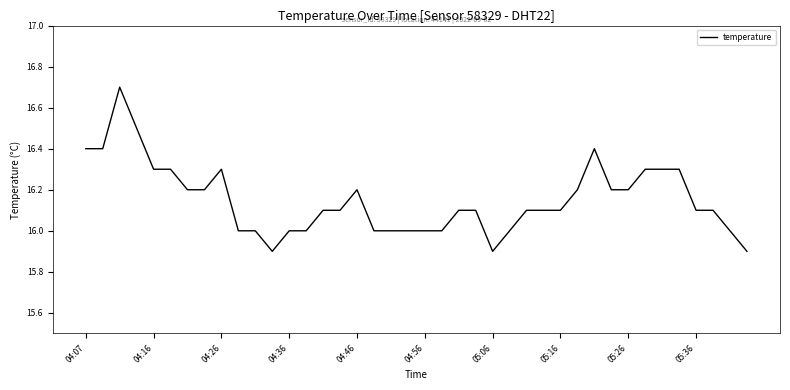

What is the greatest value displayed?

16.7